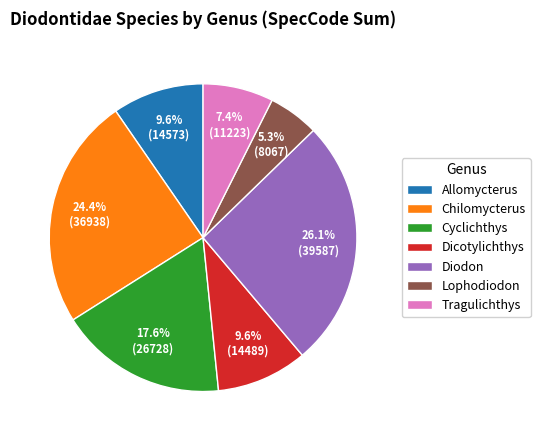

Is it true that Chilomycterus is 24% of the pie?

True